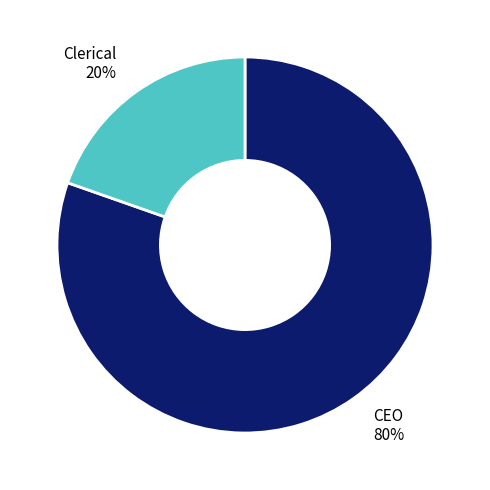

To the nearest percent, what is the average slice percentage?

50%